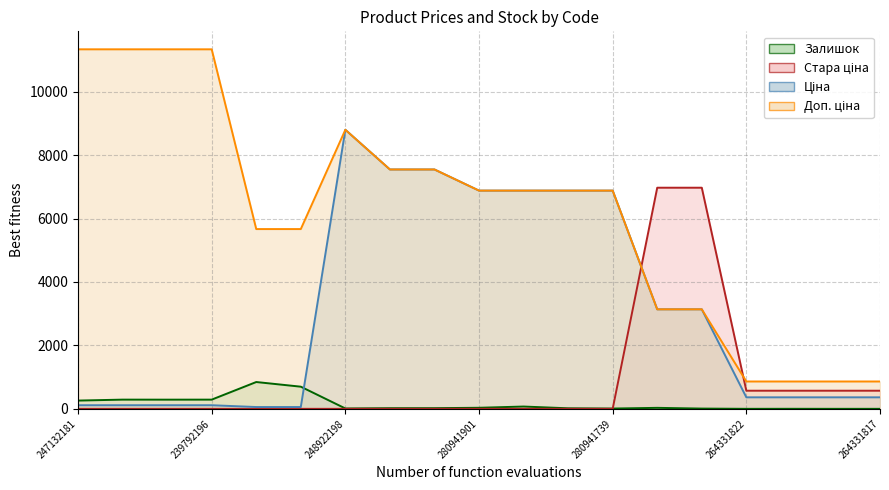

What is the difference between the maximum and minimum values in the Стара ціна series?

6970.8